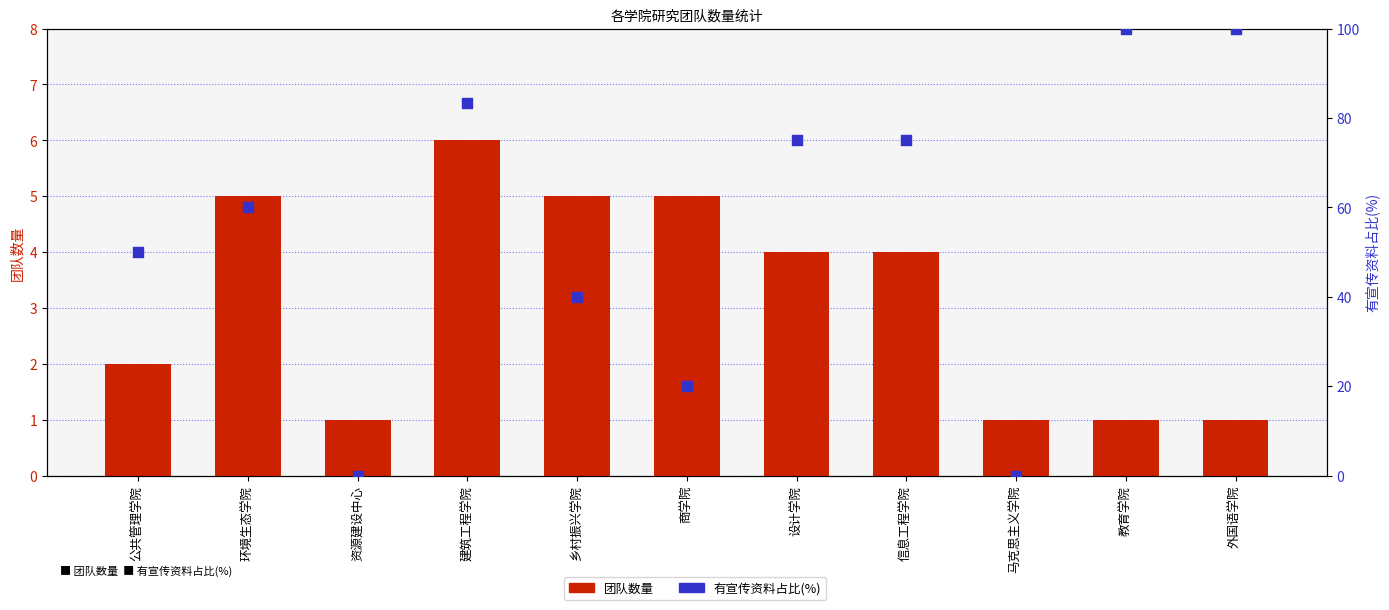

Which series contains the lowest Y value?

有宣传资料占比(%)